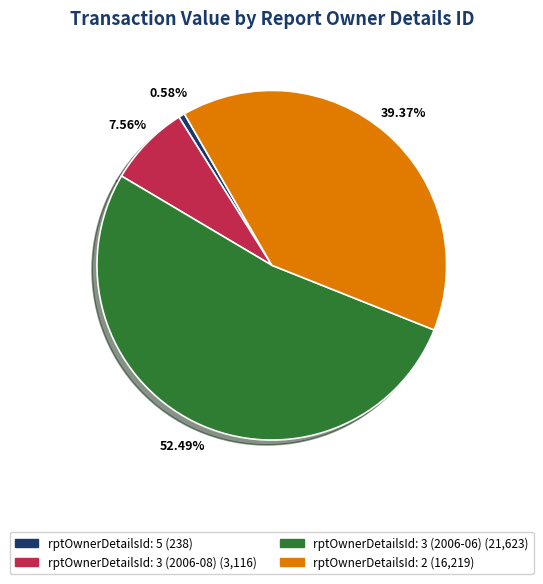

Approximately how many times larger is the value at rptOwnerDetailsId: 3 (2006-06) compared to rptOwnerDetailsId: 2?

1.3